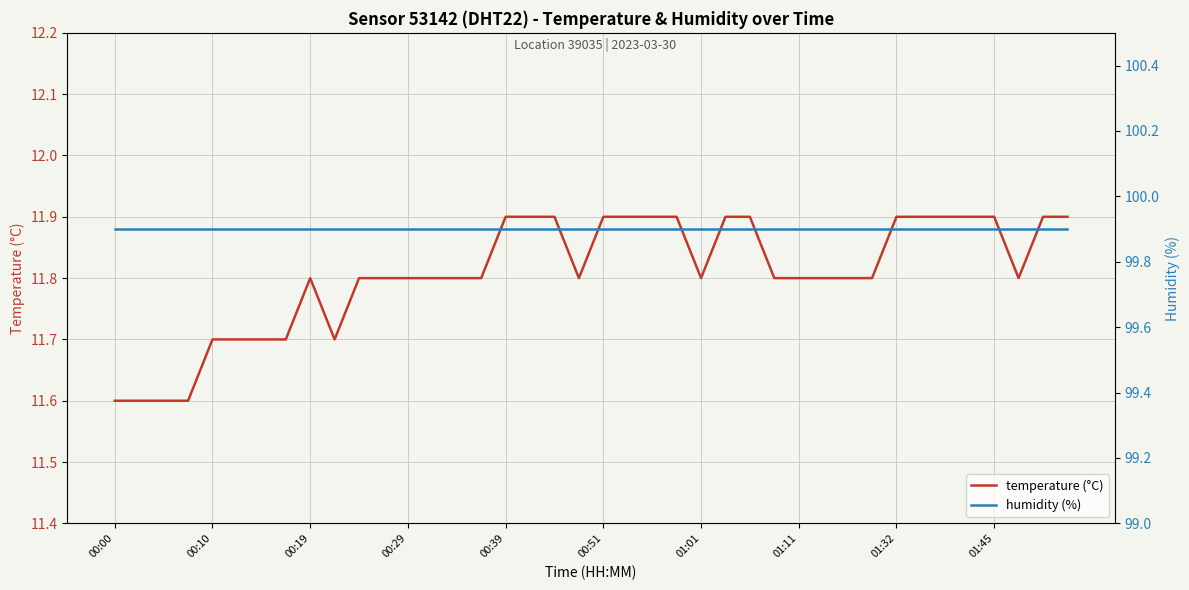

The temperature (°C) series shows 6.9 at 00:51. True or false?

False